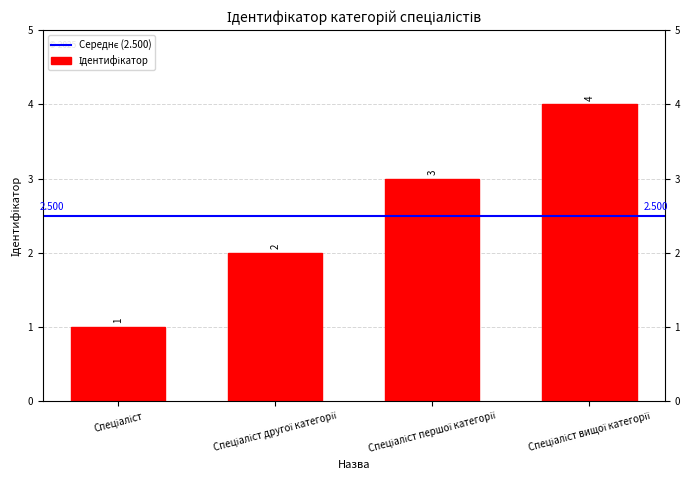

At which category does the chart reach its minimum across all series?

Спеціаліст